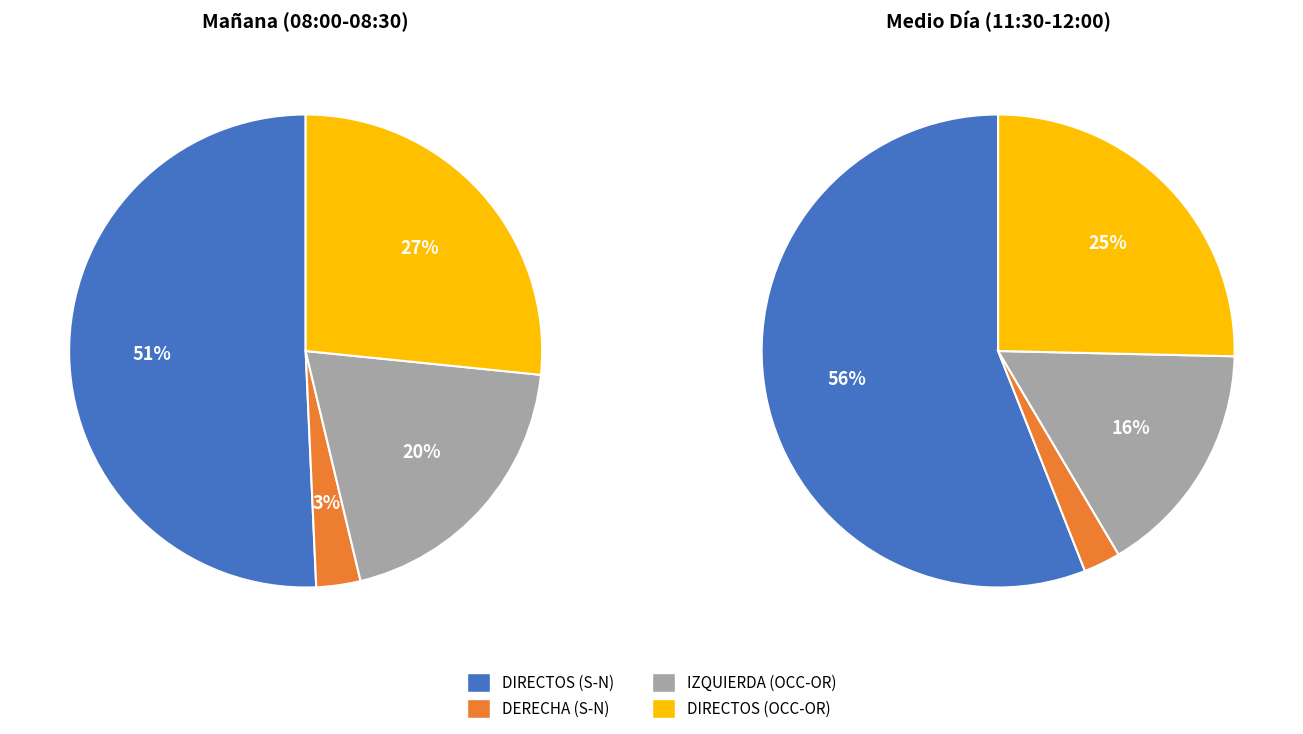

What is the majority slice?

DIRECTOS